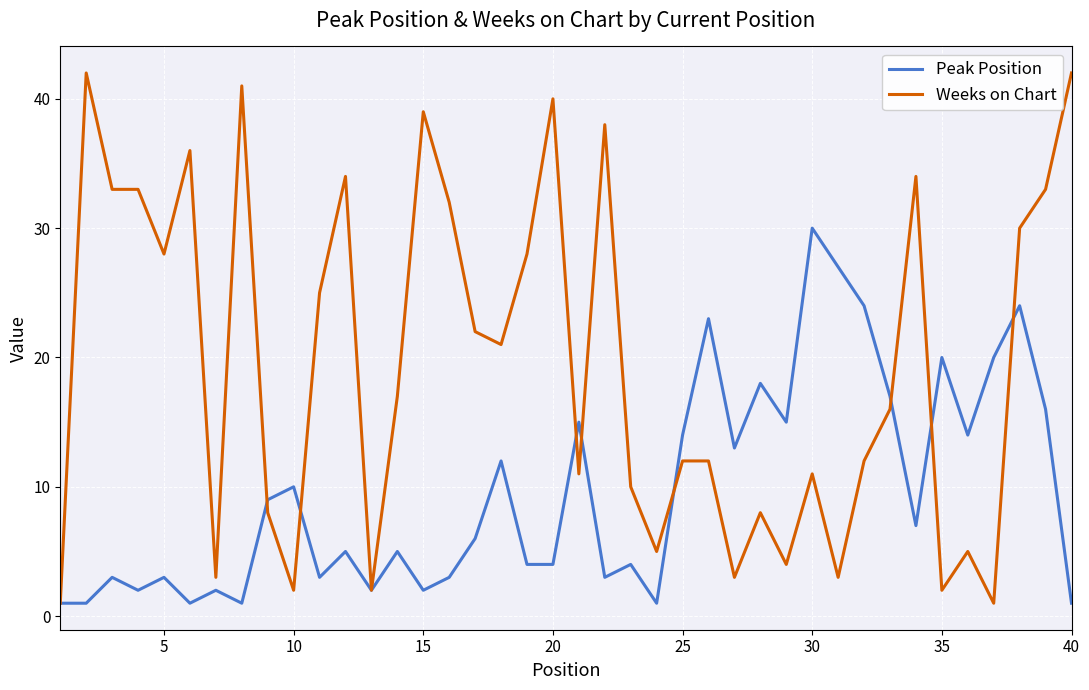

Which series has the largest total across all categories?

Weeks on Chart